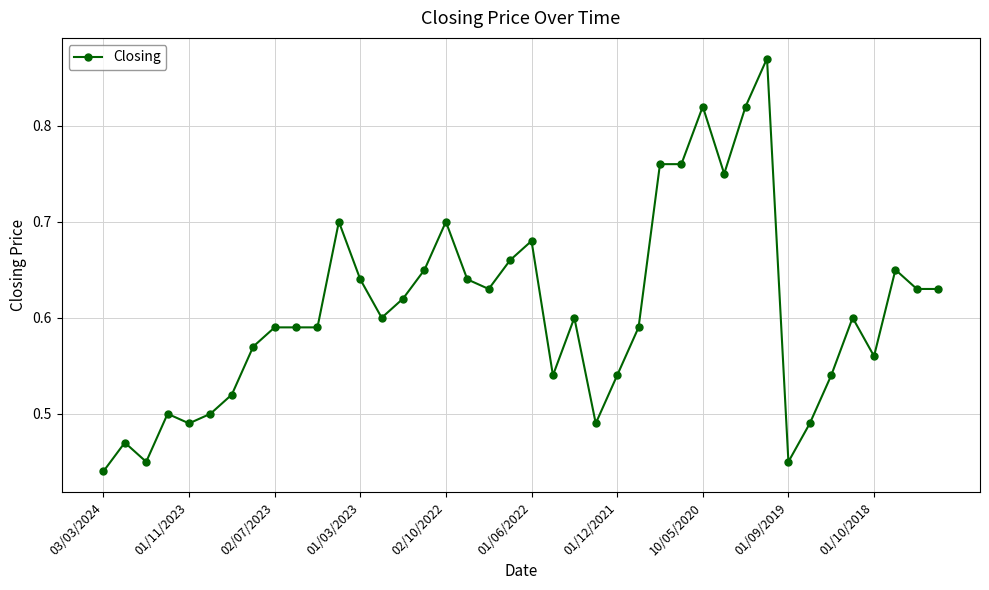

True or false: the data has more than 1 interior local peaks.

True